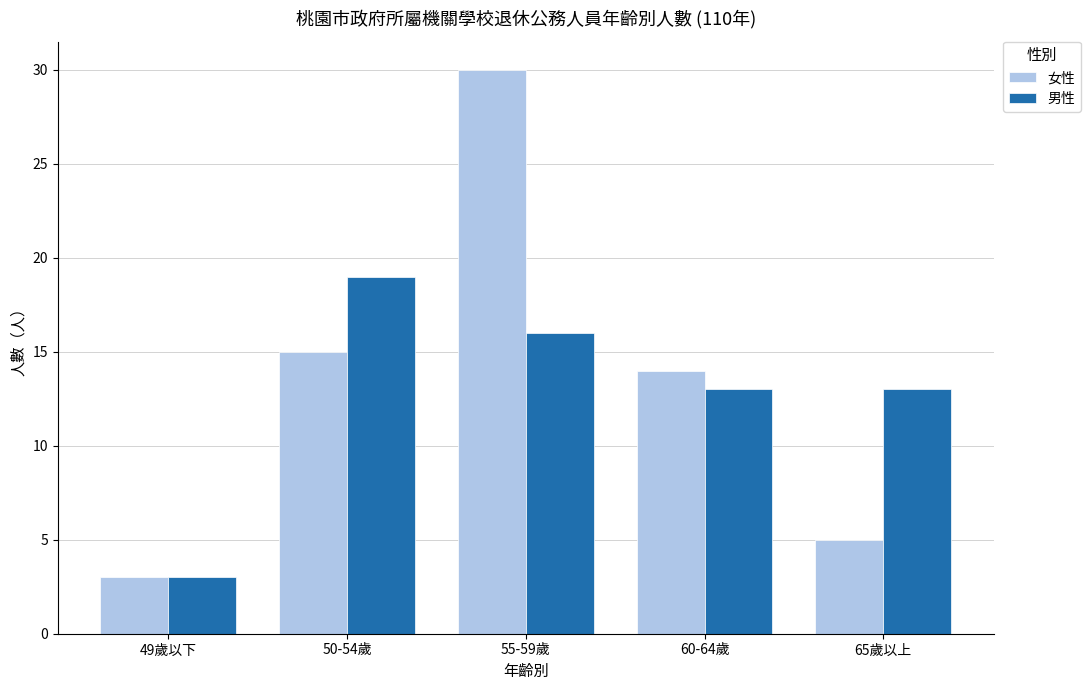

What is the difference between the 女性 values at 49歲以下 and 55-59歲?

27